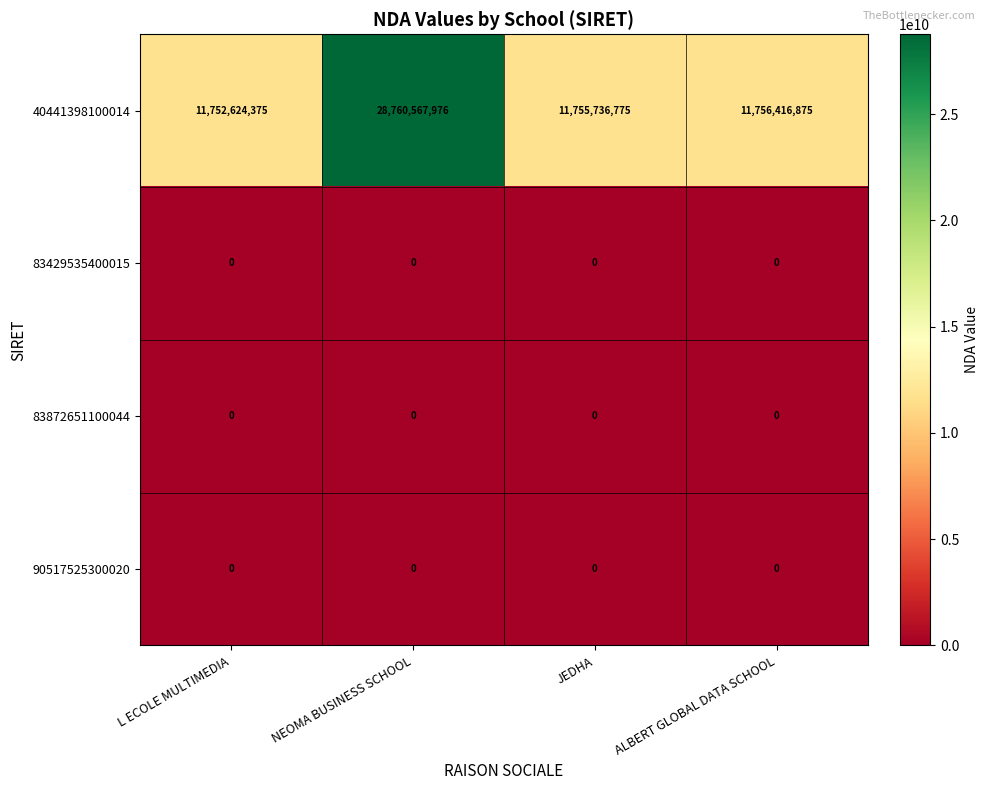

Which series changed the most between L ECOLE MULTIMEDIA and JEDHA?

40441398100014